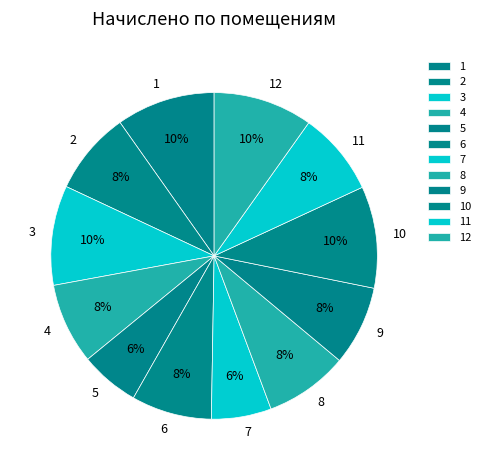

Do 5 and 10 together represent more than half of the pie?

No